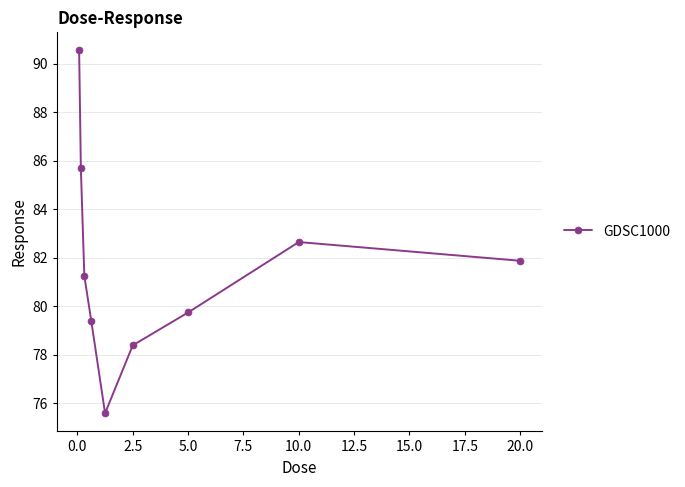

Does the chart display data point markers on the line(s)?

Yes